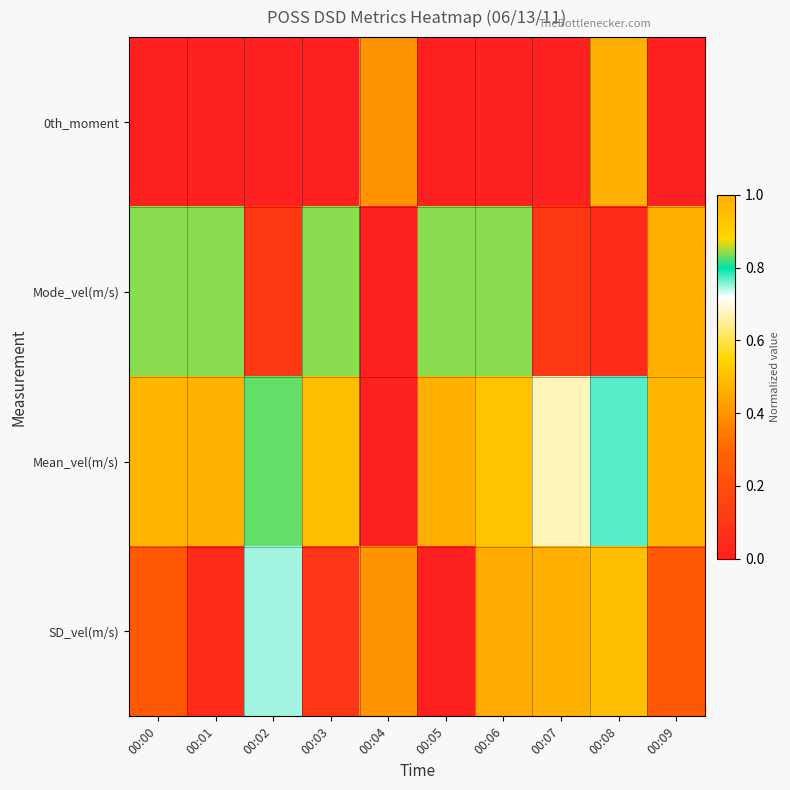

Which series changed the most between 00:01 and 00:05?

SD_vel(m/s)